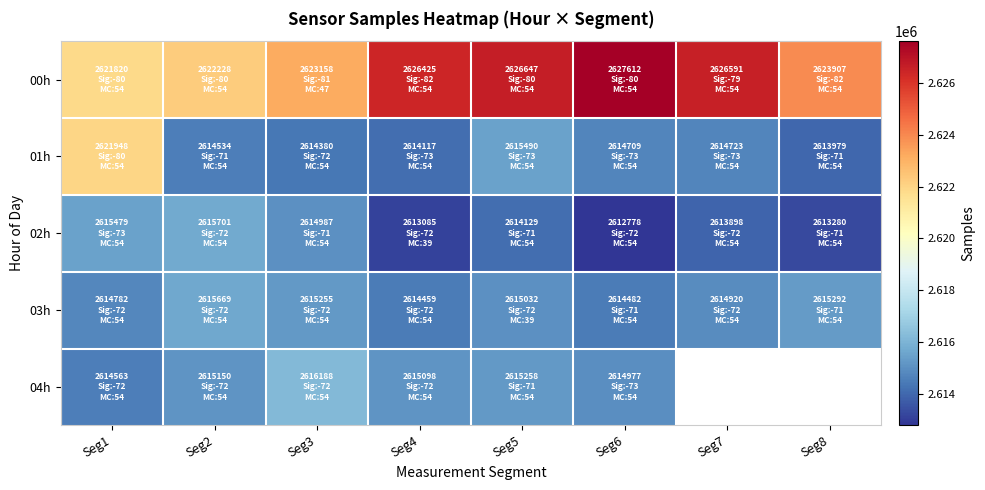

The 02h series shows 2612778.0 at Seg6. True or false?

True